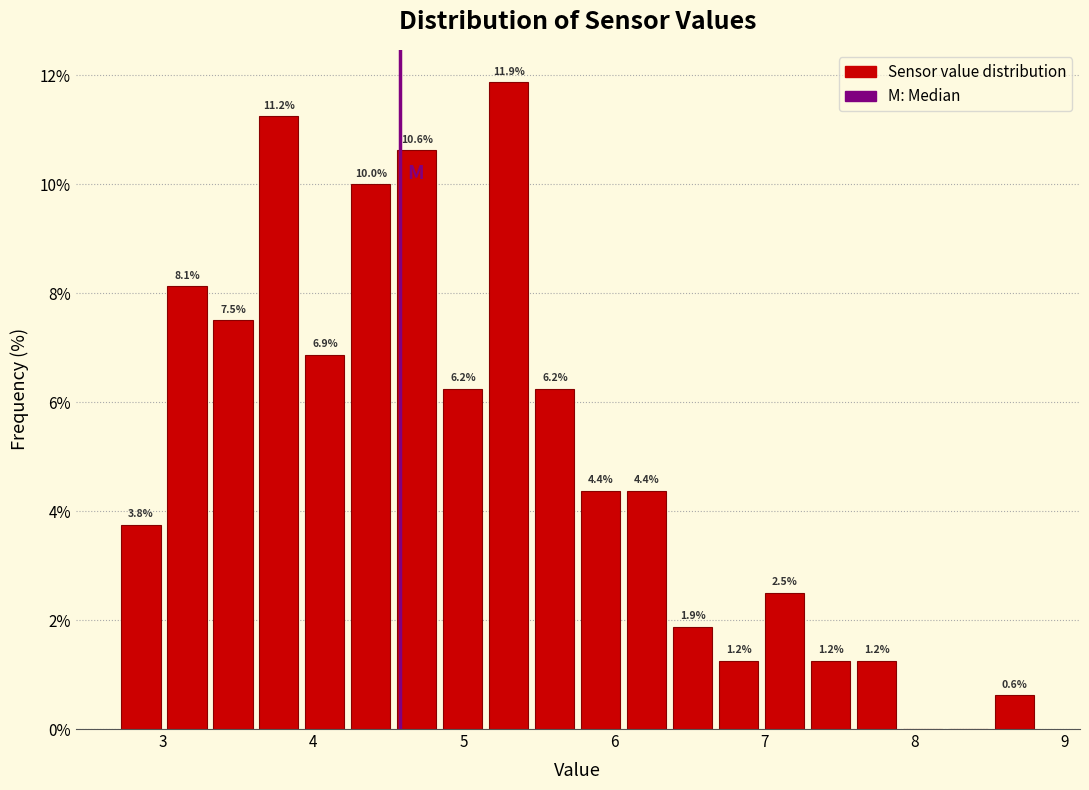

Read against the x-axis, roughly where is the centre of the tallest bar?

5.3